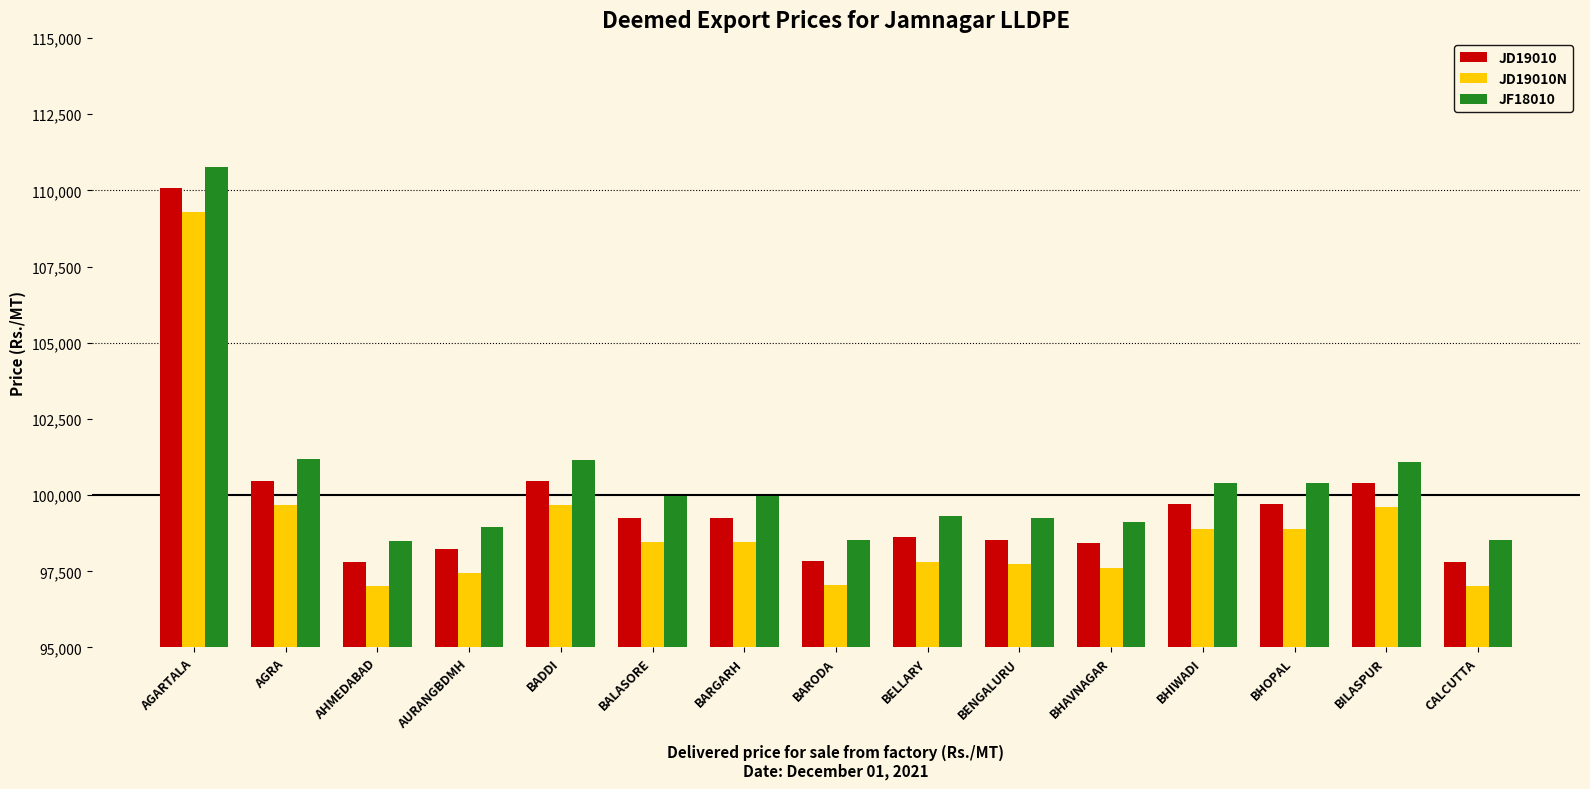

What is the spread (max minus min) of values at BELLARY?

1500